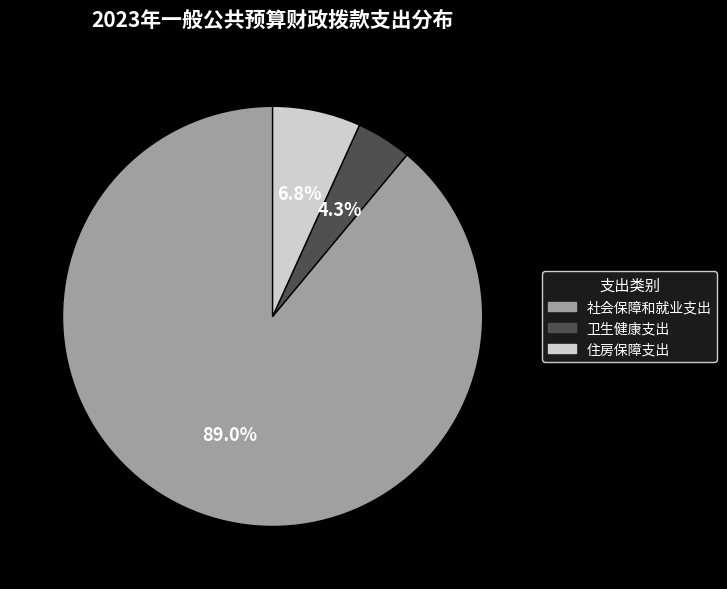

To the nearest percent, what is the difference between the largest and smallest slice percentages?

85%